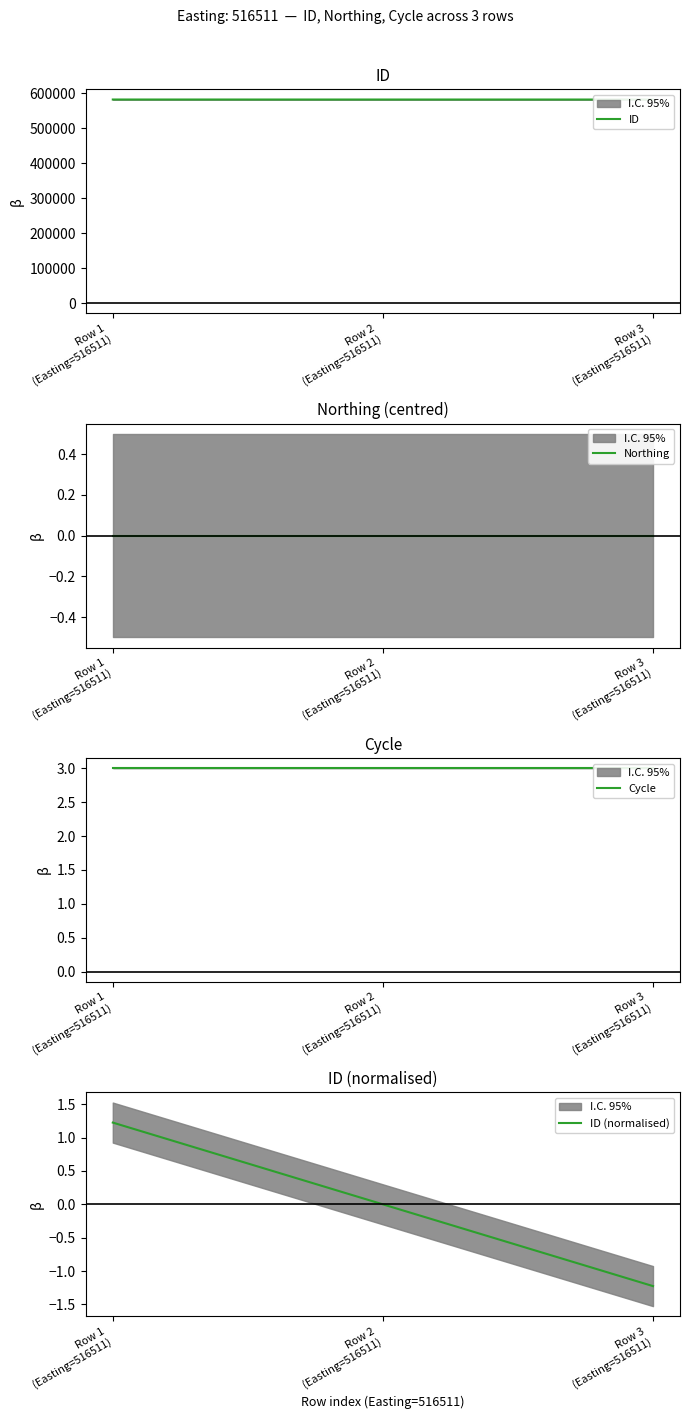

At which category is the sum across all series the highest?

Row 1
(Easting=516511)